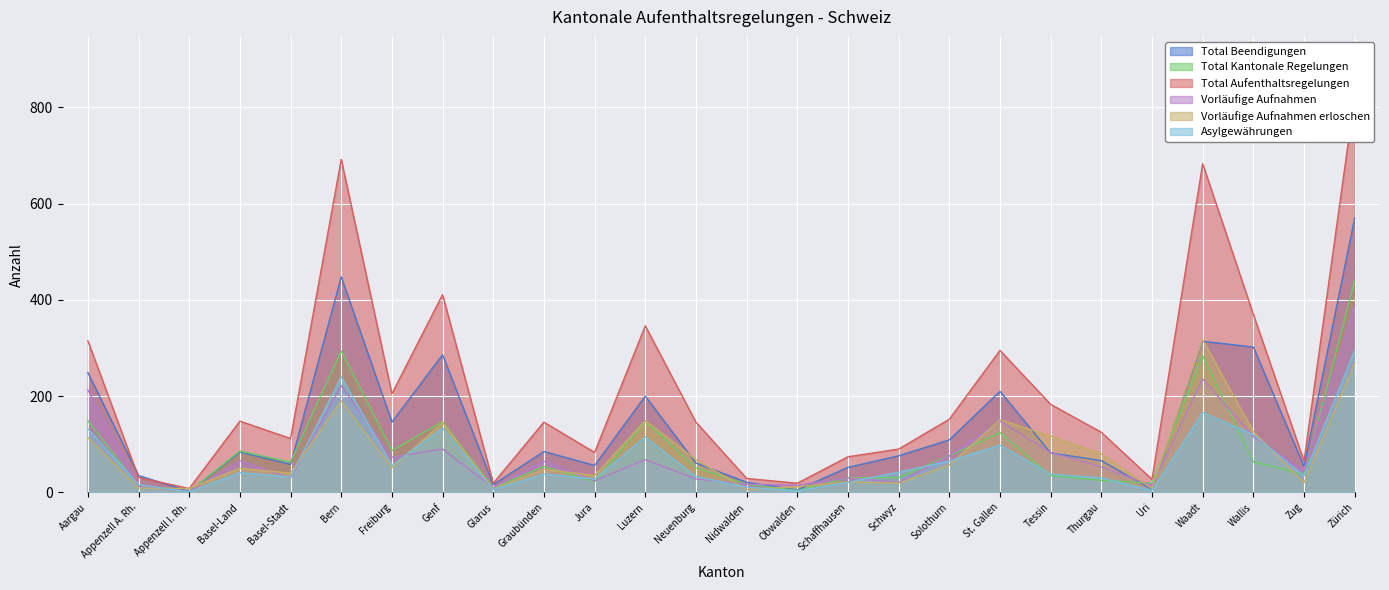

At which category does the chart reach its minimum across all series?

Appenzell I. Rh.